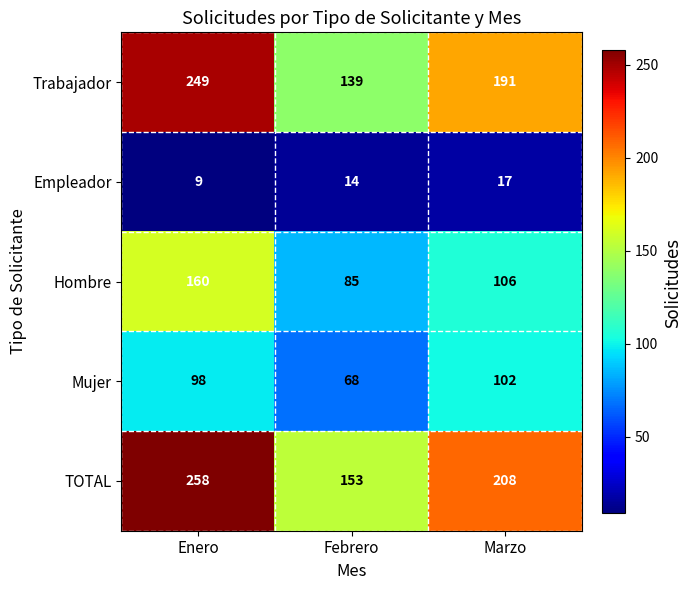

How many Hombre values are between 85 and 160?

3